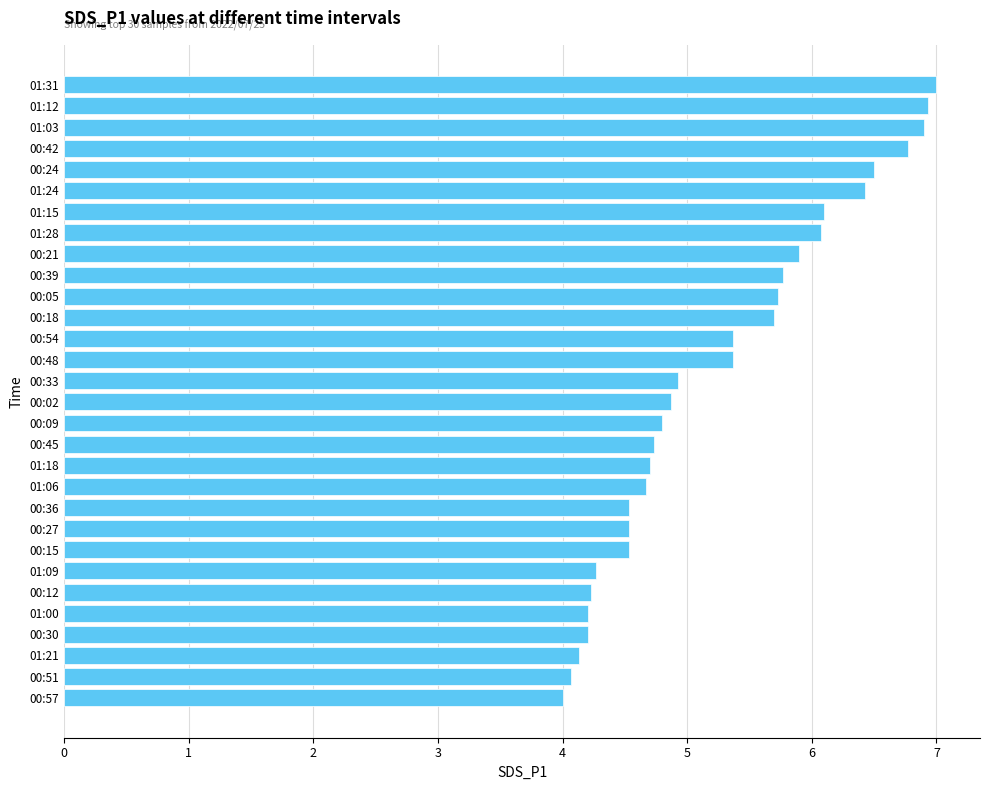

Which has a higher value, 00:21 or 00:12?

00:21